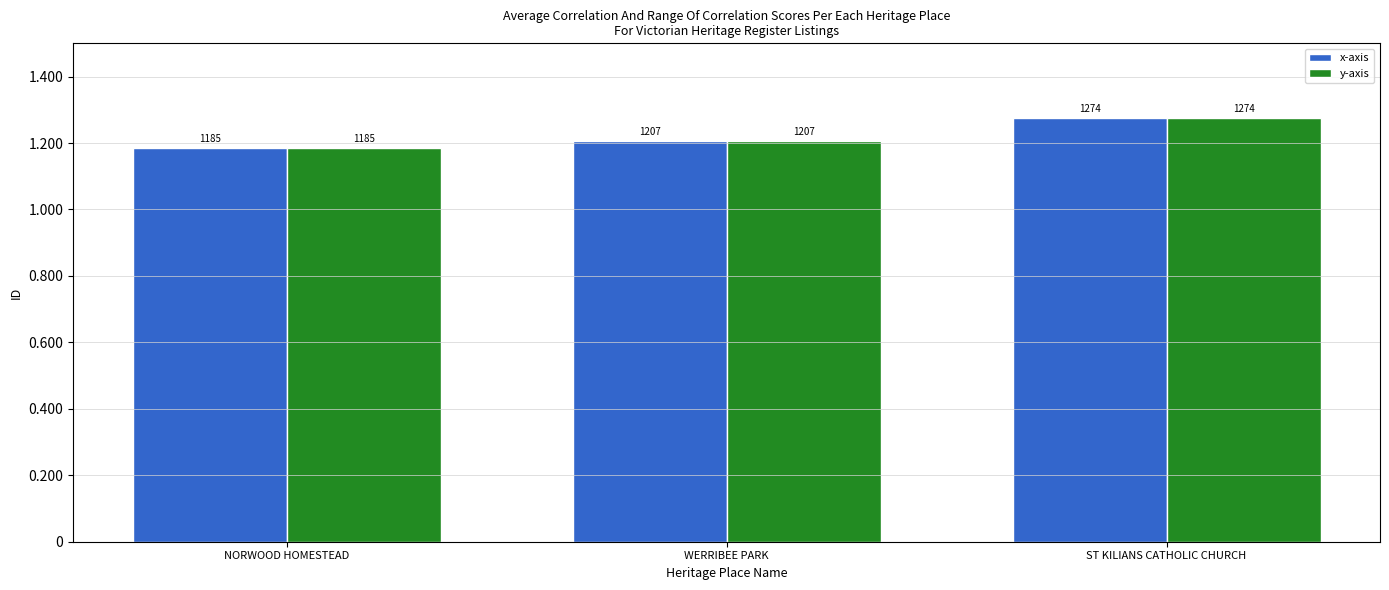

At which label does x-axis reach its peak?

ST KILIANS CATHOLIC CHURCH